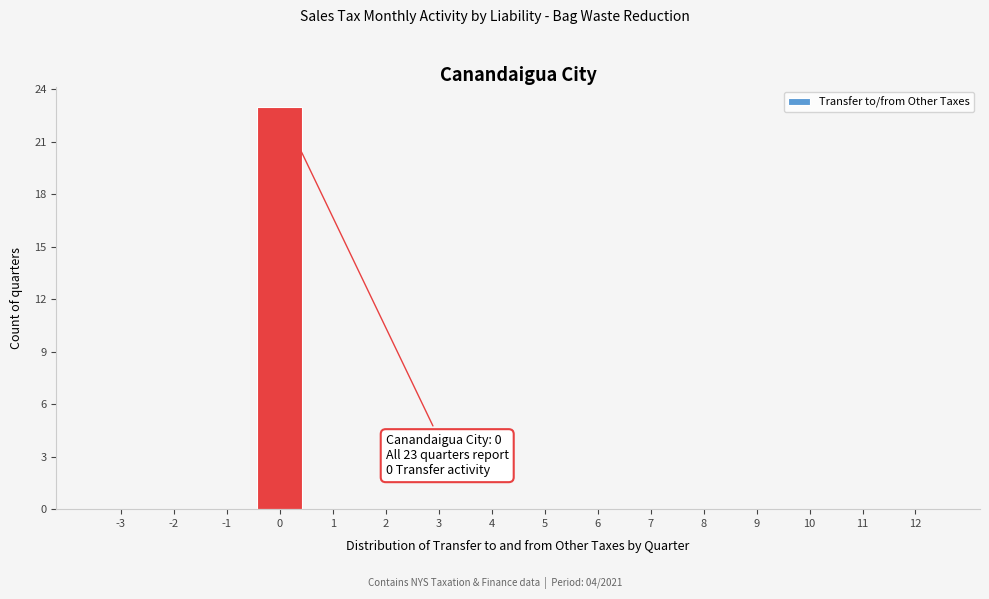

Reading right to left, list all the values displayed in this chart.

12=0	11=0	10=0	9=0	8=0	7=0	6=0	5=0	4=0	3=0	2=0	1=0	0=23	-1=0	-2=0	-3=0